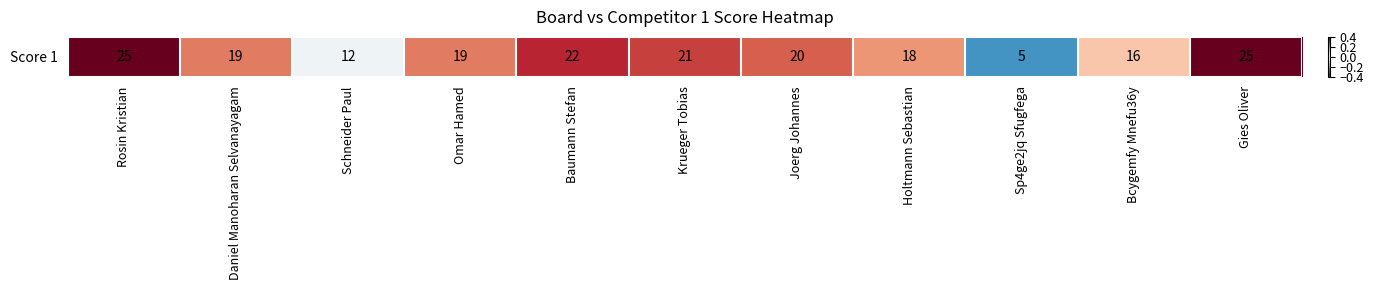

Rank the categories by value from highest to lowest.

Rosin Kristian, Gies Oliver, Baumann Stefan, Krueger Tobias, Joerg Johannes, Daniel Manoharan Selvanayagam, Omar Hamed, Holtmann Sebastian, Bcygemfy Mnefu36y, Schneider Paul, Sp4ge2jq Sfugfega